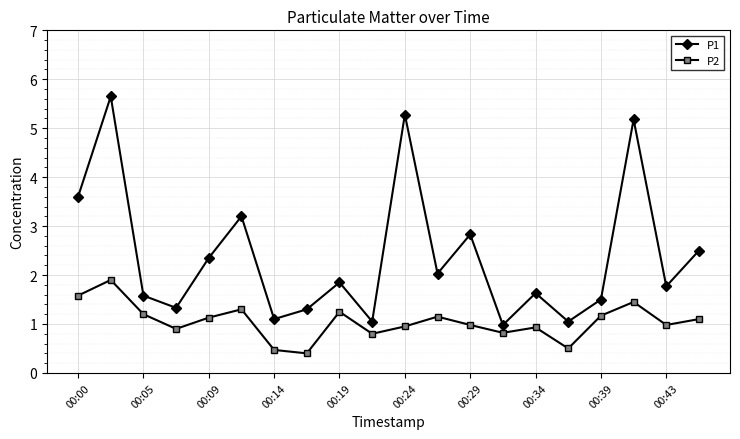

What is the difference between the maximum and minimum values in the P1 series?

4.7